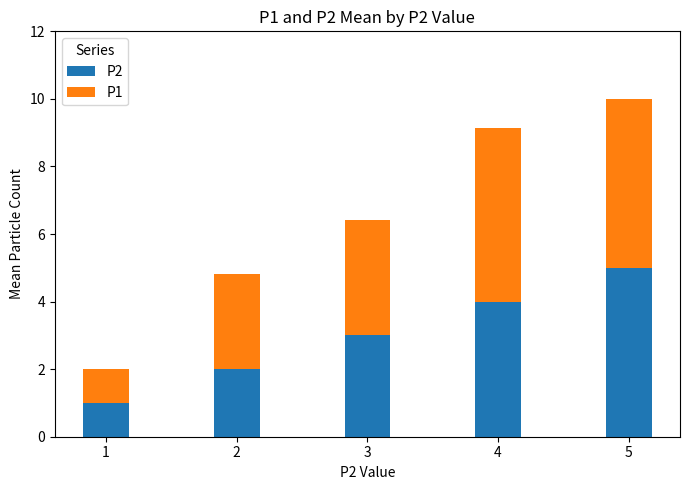

The P2 series shows 2.0 at 2. True or false?

True